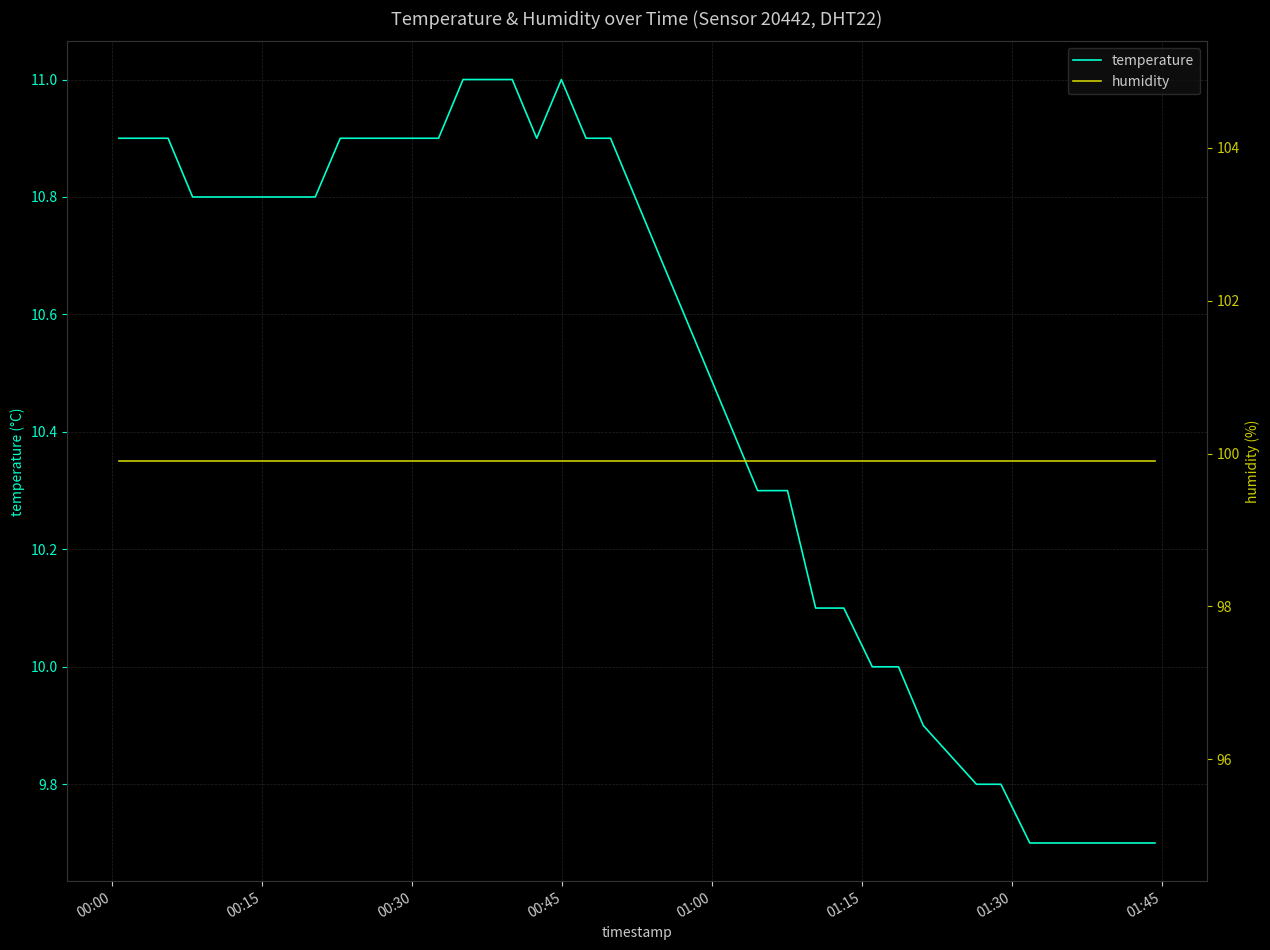

What is the sum of all temperature values?

420.5